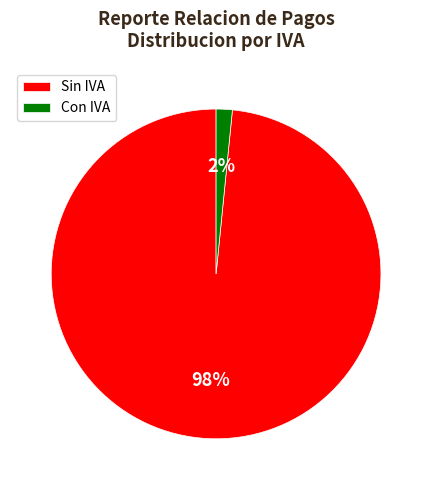

Combined, do Sin IVA and Con IVA account for over 50%?

Yes